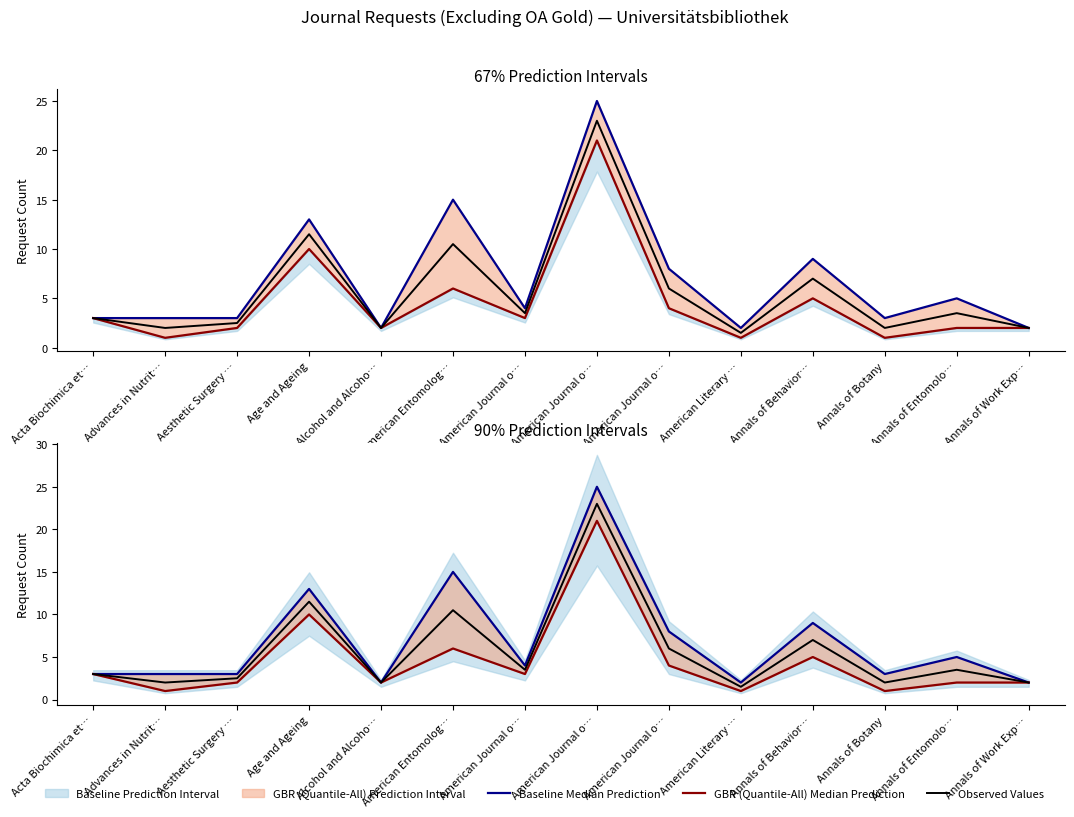

Where is the first local maximum for Baseline Median Prediction?

Age and Ageing